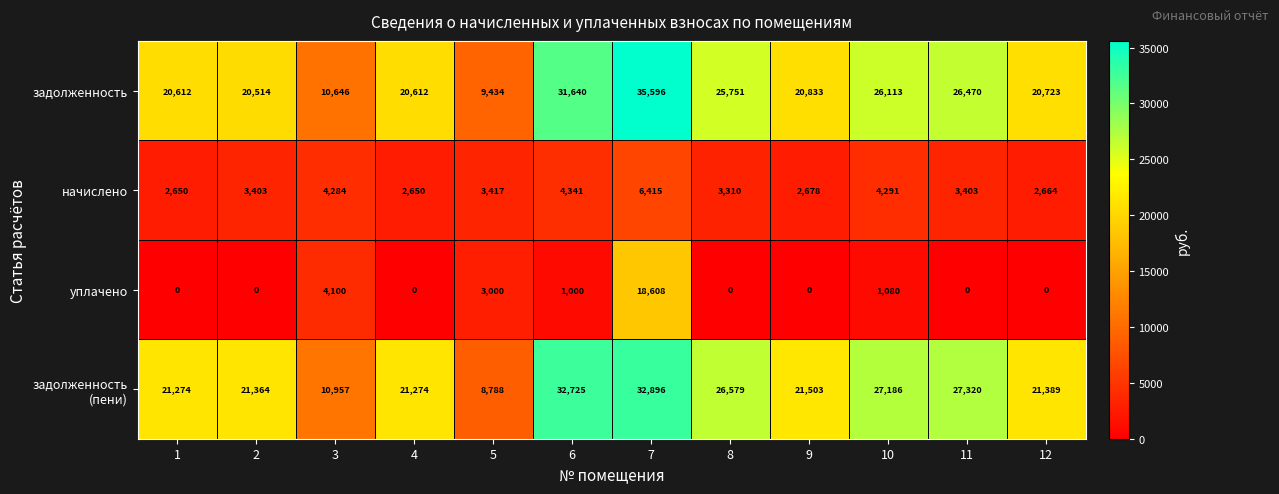

What is the difference between the highest and lowest values at 10?

26106